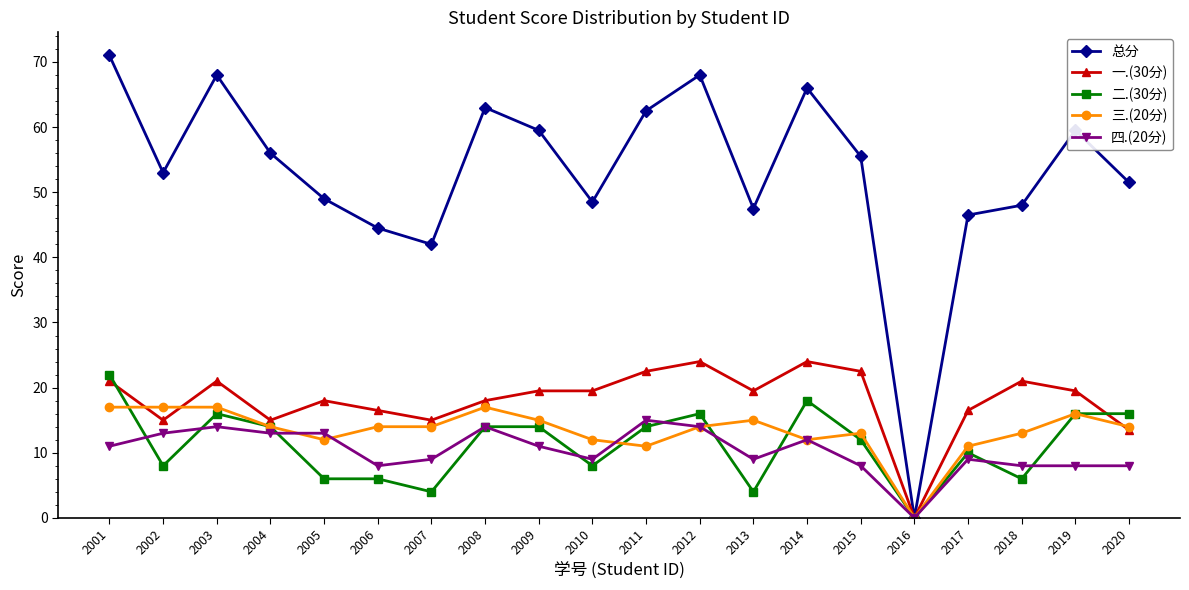

How many distinct data groups are displayed?

5